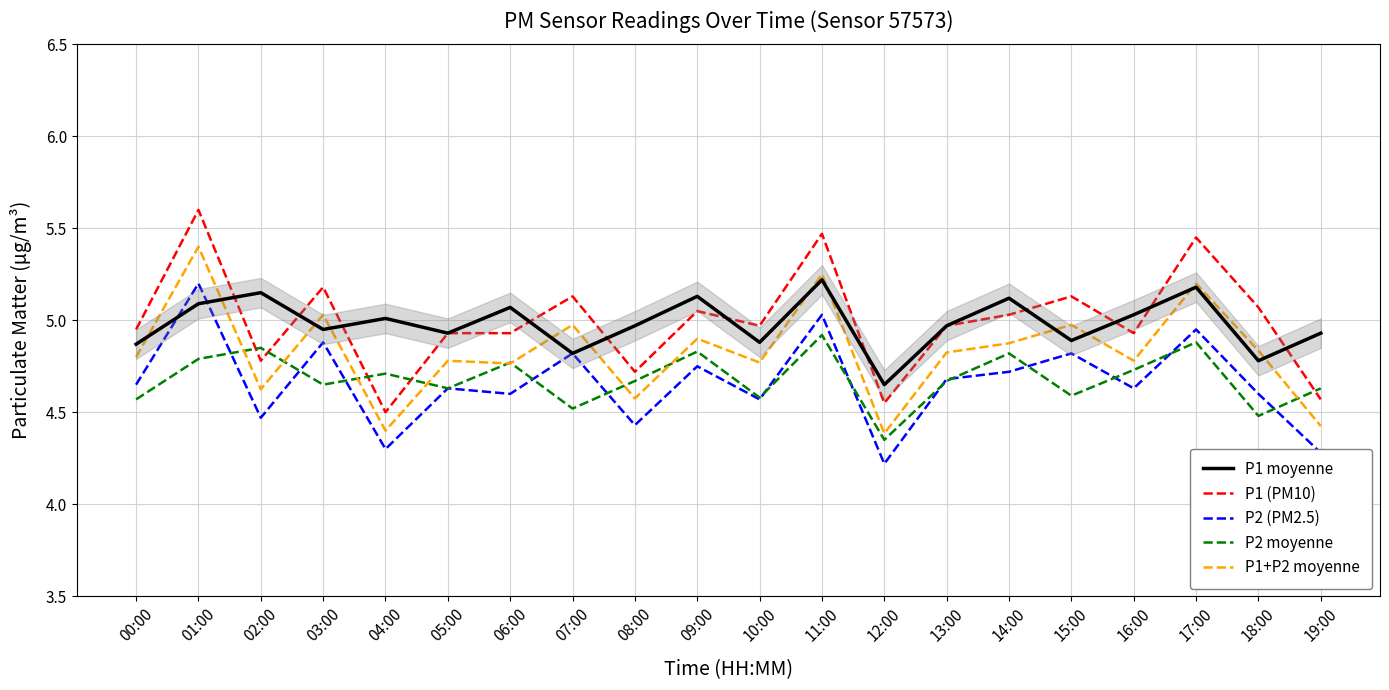

Reading left to right, transcribe all the data shown in this chart.

P1 moyenne: 4.9	5.1	5.2	5.0	5.0	4.9	5.1	4.8	5.0	5.1	4.9	5.2	4.7	5.0	5.1	4.9	5.0	5.2	4.8	4.9
P1 (PM10): 5.0	5.6	4.8	5.2	4.5	4.9	4.9	5.1	4.7	5.0	5.0	5.5	4.5	5.0	5.0	5.1	4.9	5.5	5.1	4.6
P2 (PM2.5): 4.7	5.2	4.5	4.9	4.3	4.6	4.6	4.8	4.4	4.8	4.6	5.0	4.2	4.7	4.7	4.8	4.6	5.0	4.6	4.3
P2 moyenne: 4.6	4.8	4.8	4.7	4.7	4.6	4.8	4.5	4.7	4.8	4.6	4.9	4.3	4.7	4.8	4.6	4.7	4.9	4.5	4.6
P1+P2 moyenne: 4.8	5.4	4.6	5.0	4.4	4.8	4.8	5.0	4.6	4.9	4.8	5.2	4.4	4.8	4.9	5.0	4.8	5.2	4.8	4.4